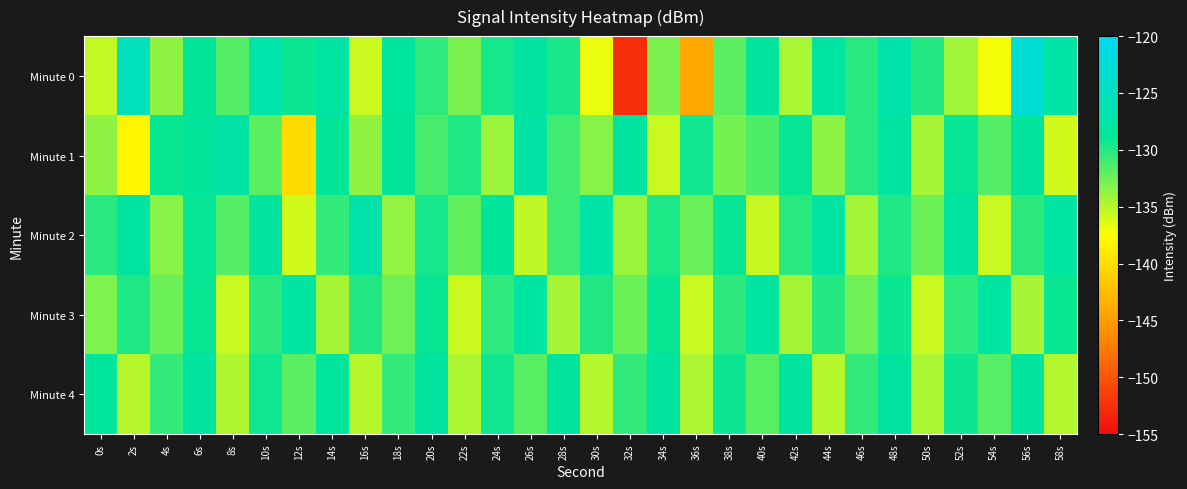

What is the smallest value displayed?

-152.7